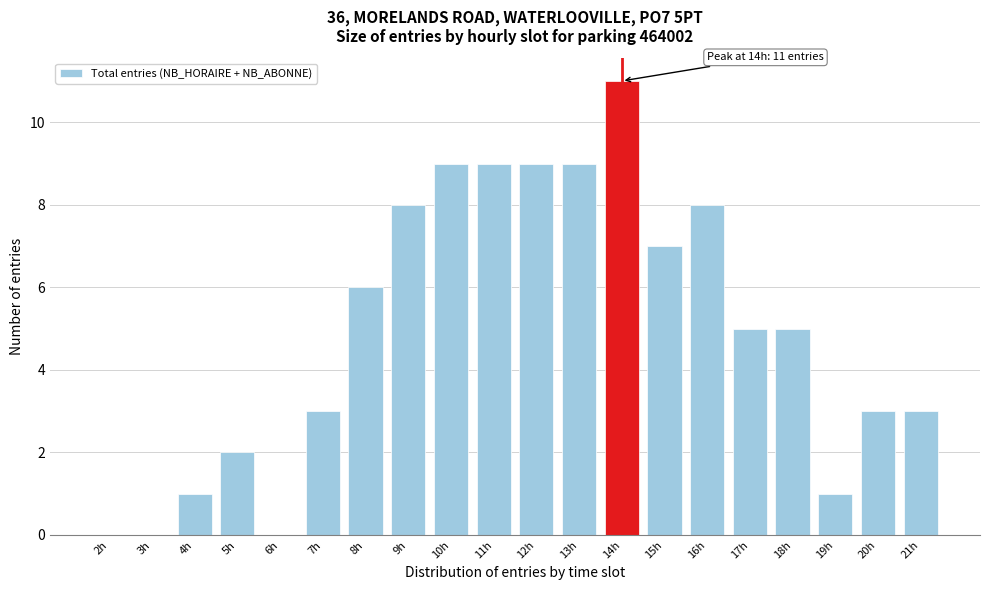

Reading right to left, extract all data points from this chart.

21h=3	20h=3	19h=1	18h=5	17h=5	16h=8	15h=7	14h=11	13h=9	12h=9	11h=9	10h=9	9h=8	8h=6	7h=3	6h=0	5h=2	4h=1	3h=0	2h=0